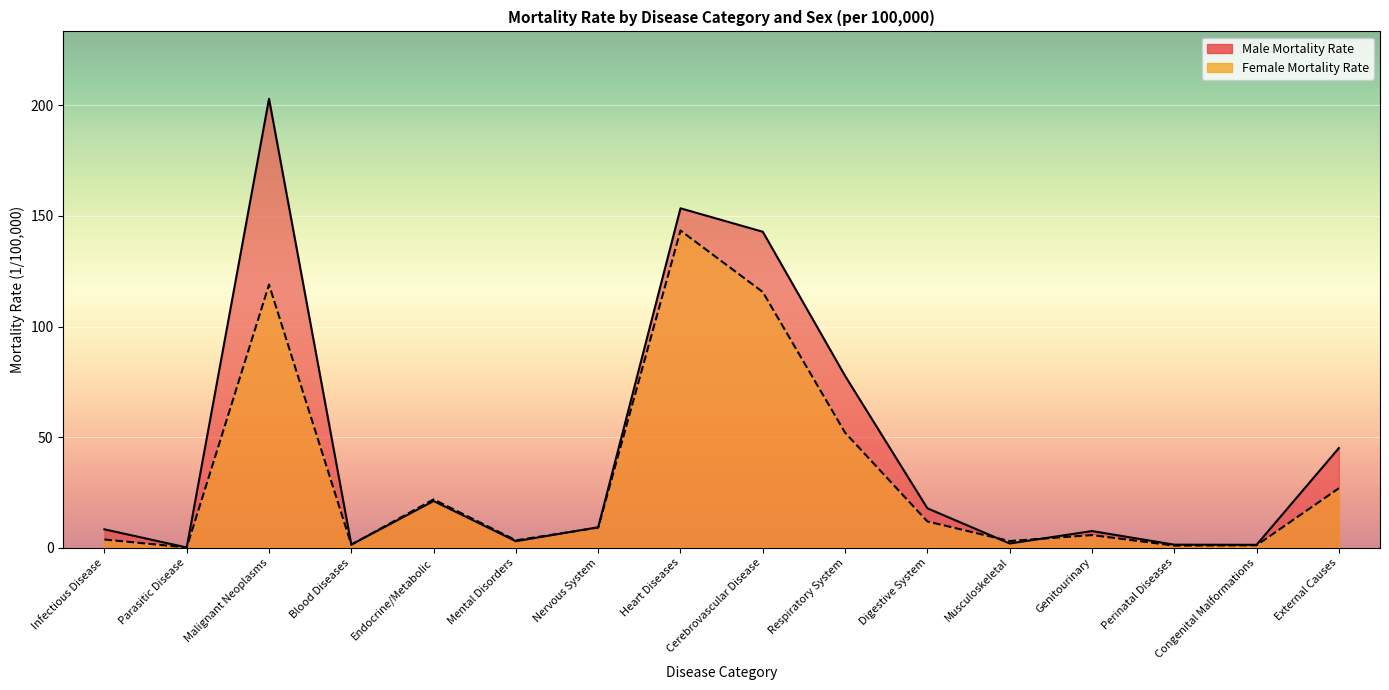

What value does the Male Mortality Rate series have at Genitourinary?

7.5